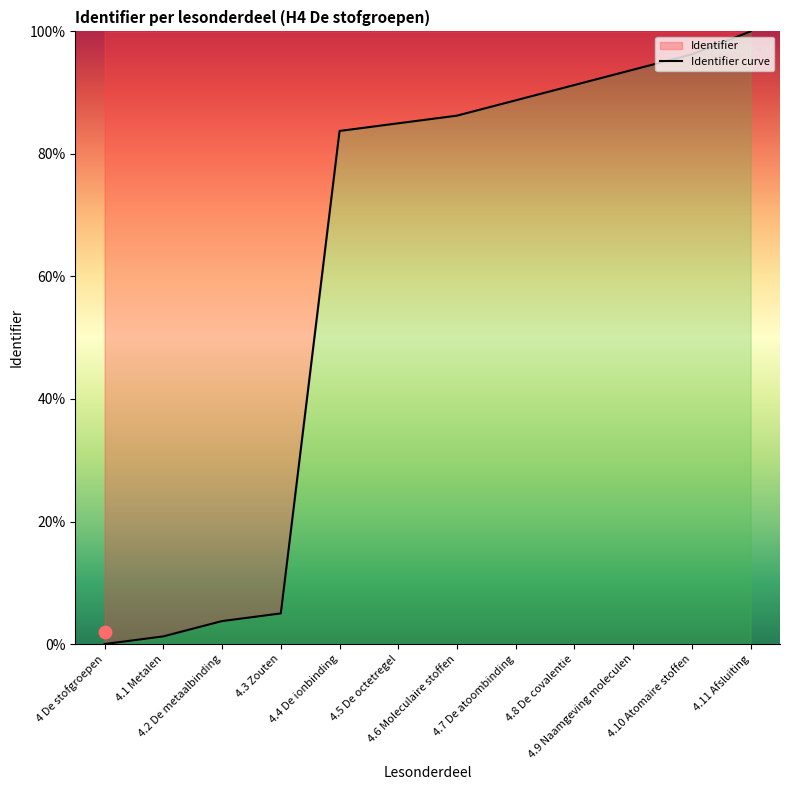

What is the change in value from 4.9 Naamgeving moleculen to 4.10 Atomaire stoffen?

+2.5